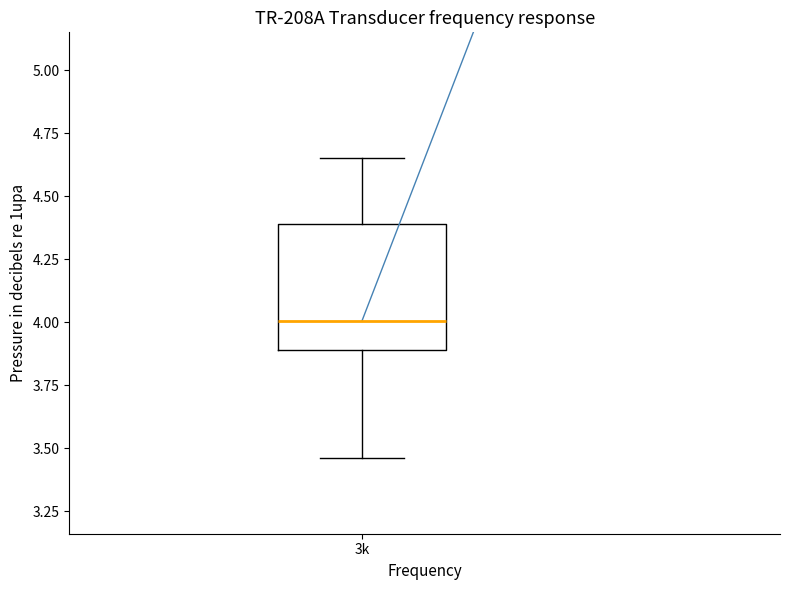

Where does the upper whisker of the box for 3k end on the y-axis? The values are not printed on the chart, so give them approximately, as read against the axis.

4.65